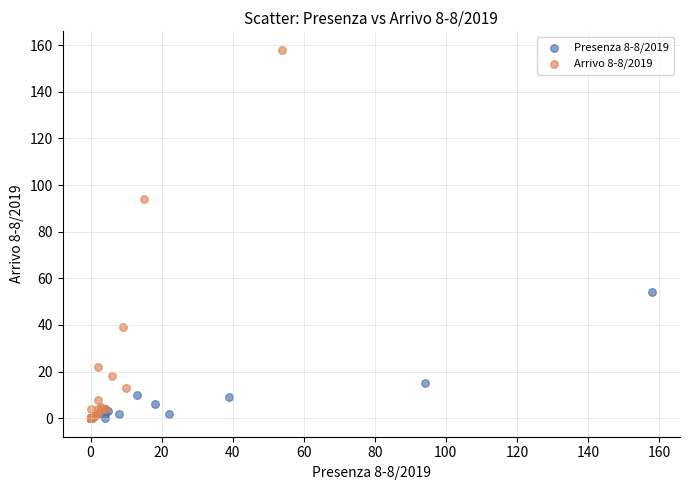

Which series reaches the maximum Y coordinate?

Arrivo 8-8/2019